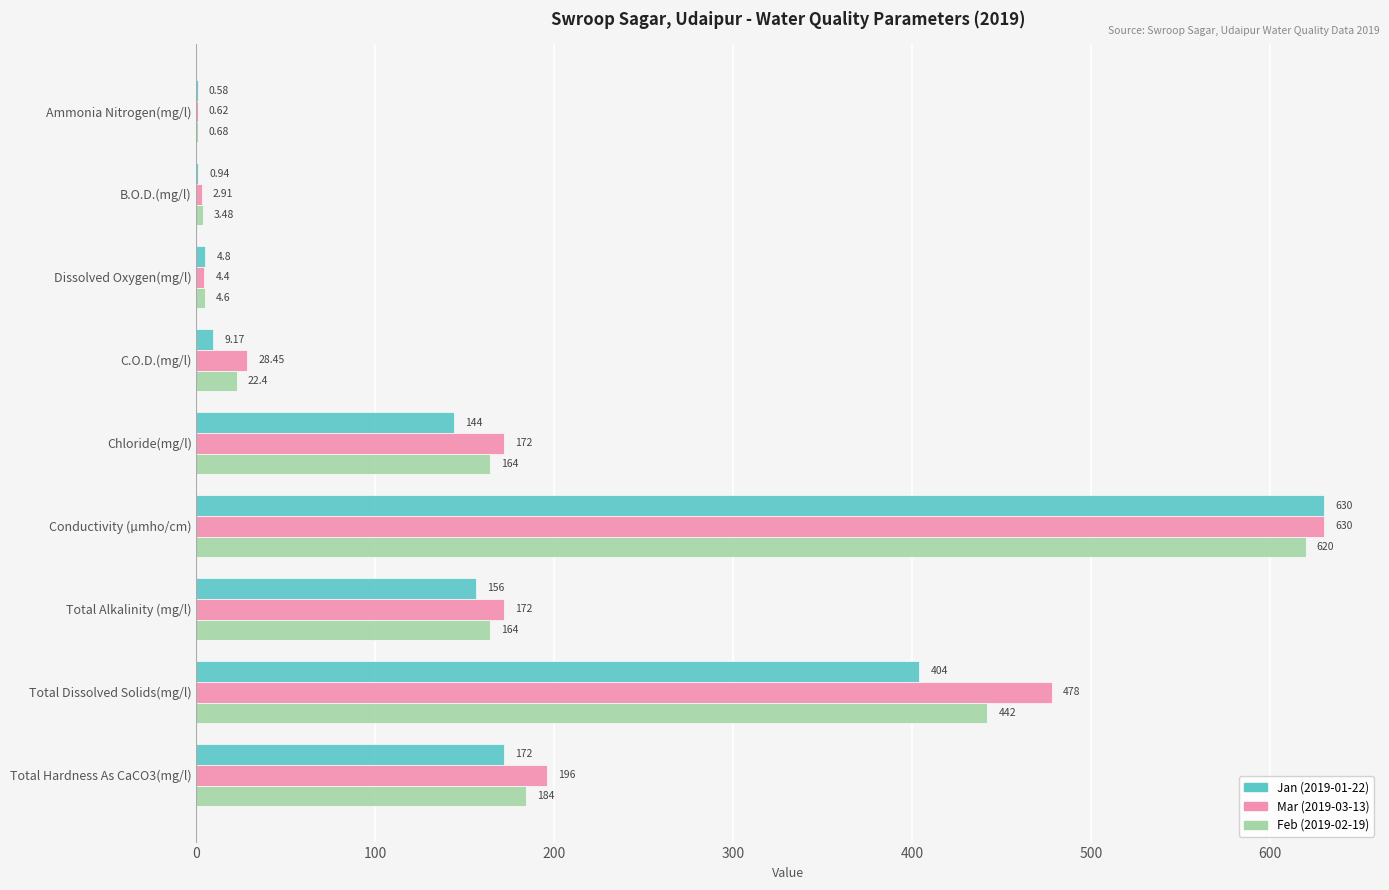

At which label does Mar (2019-03-13) reach its peak?

Conductivity (µmho/cm)